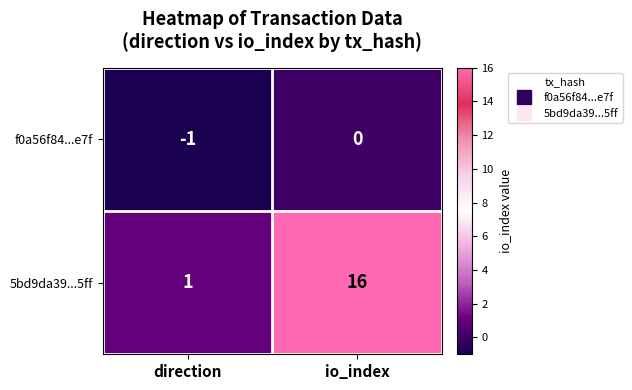

The f0a56f84...e7f series shows -1 at direction. True or false?

True